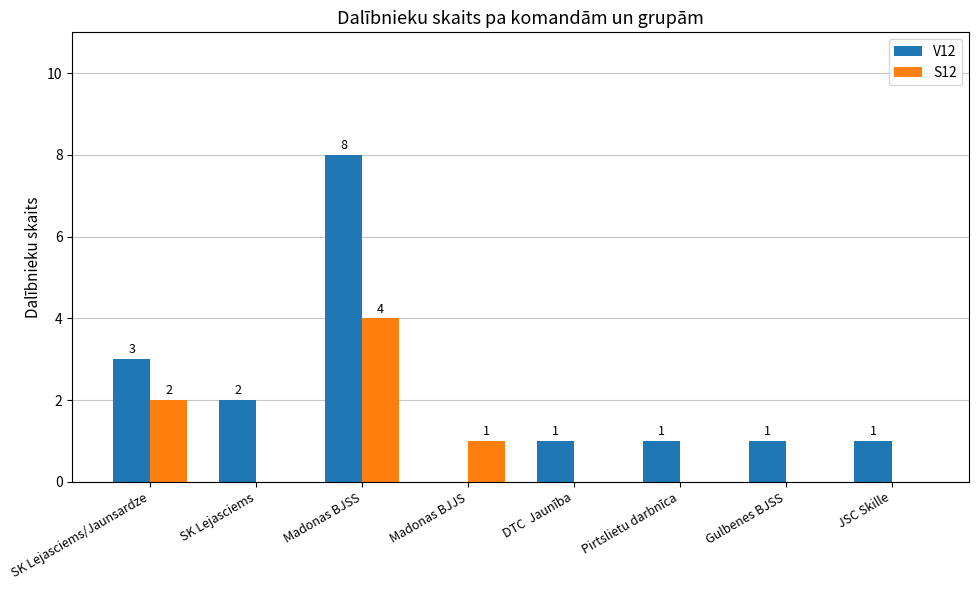

Between SK Lejasciems and Madonas BJSS, which series saw the biggest shift?

V12